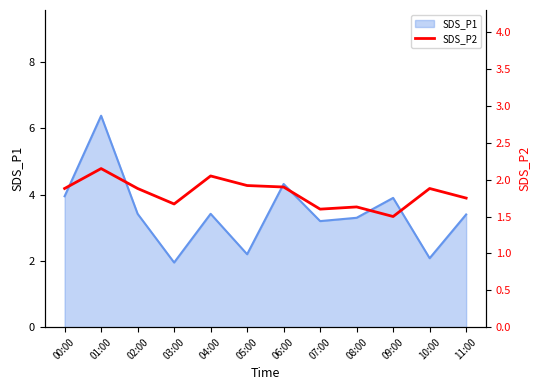

What is the label of the 8th point from the left?

07:00